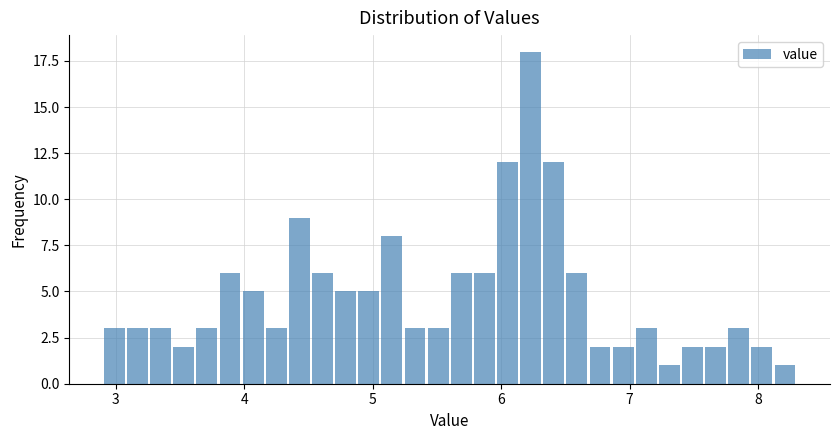

Read against the x-axis, roughly where is the centre of the tallest bar?

6.2